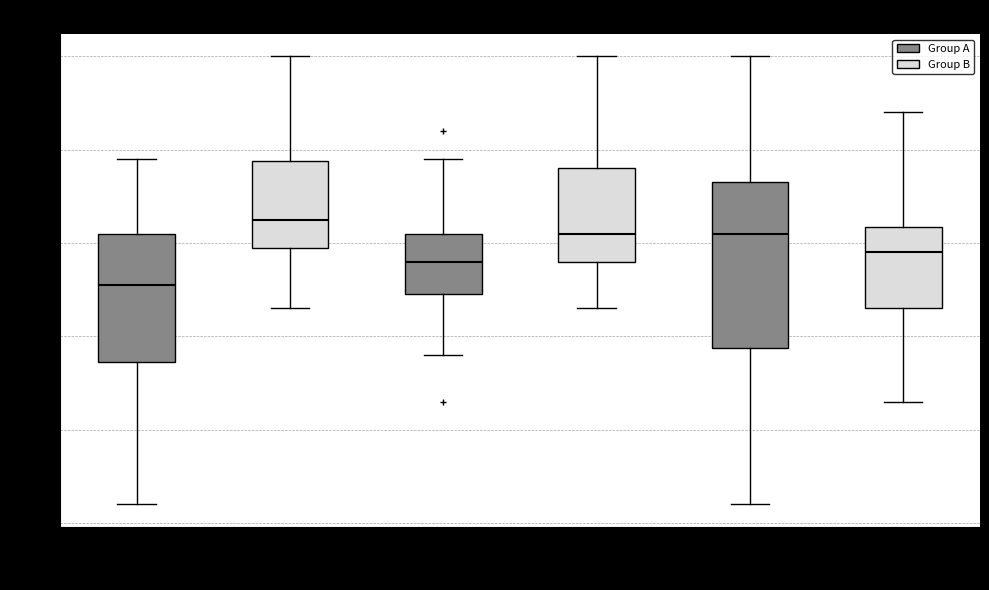

Reading left to right, read every box against the y-axis: the position of its median line, the range the box covers, and the ends of its whiskers. The values are not printed on the chart, so give them approximately, as read against the axis.

00:00-02:59: median 11.86, box 11.77 to 11.91, whiskers 11.62 to 11.99
03:00-05:59: median 11.93, box 11.90 to 11.99, whiskers 11.83 to 12.10
06:00-08:59: median 11.88, box 11.85 to 11.91, whiskers 11.78 to 11.99
09:00-11:59: median 11.91, box 11.88 to 11.98, whiskers 11.83 to 12.10
12:00-14:59: median 11.91, box 11.79 to 11.97, whiskers 11.62 to 12.10
15:00-17:59: median 11.89, box 11.83 to 11.92, whiskers 11.73 to 12.04